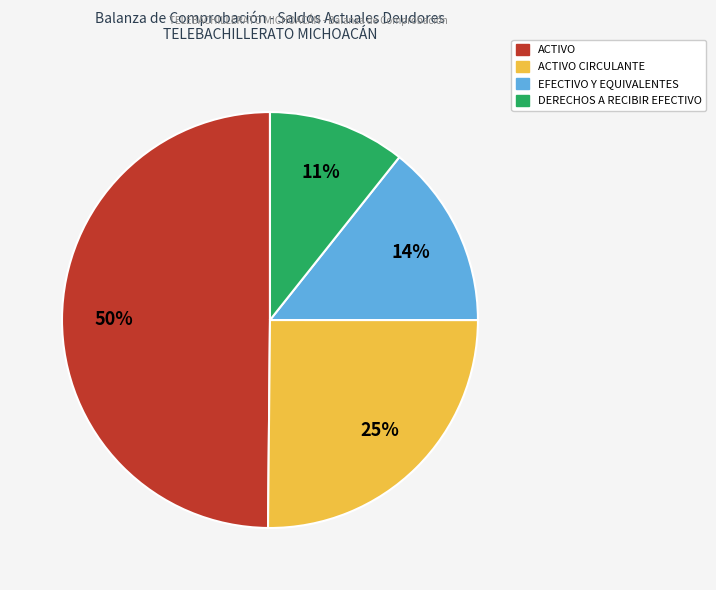

To the nearest percent, what is the average slice percentage?

25%